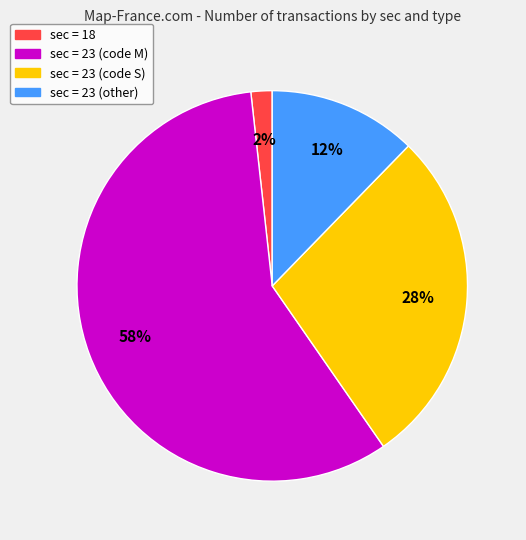

What percentage is the sec = 23 (code M) slice, to the nearest percent?

58%